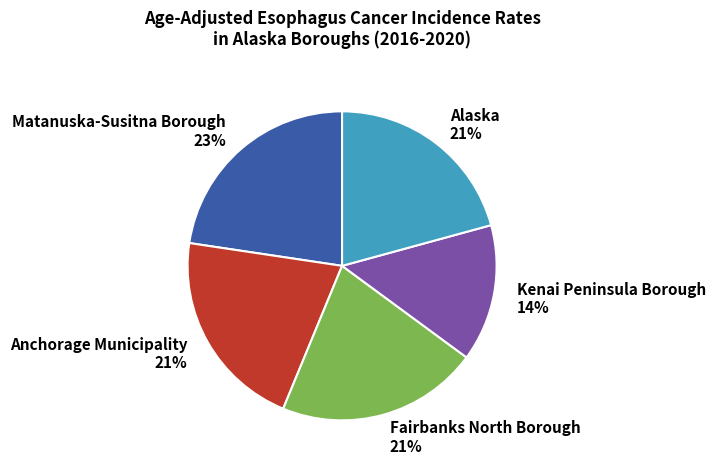

Combined, do Fairbanks North Borough 21% and Alaska 21% account for over 50%?

No